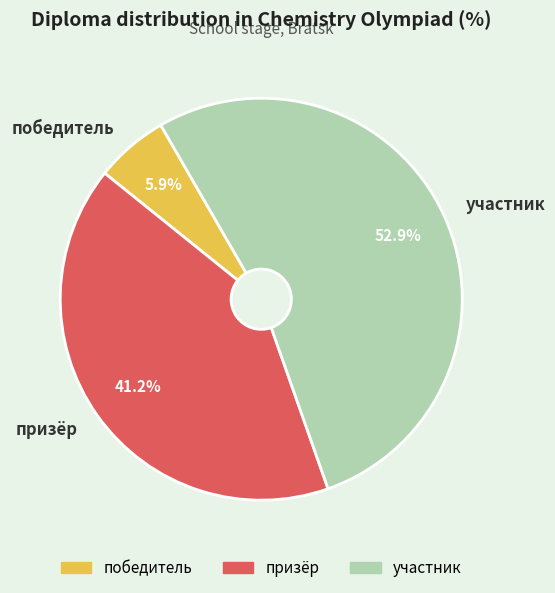

What is the majority slice?

участник